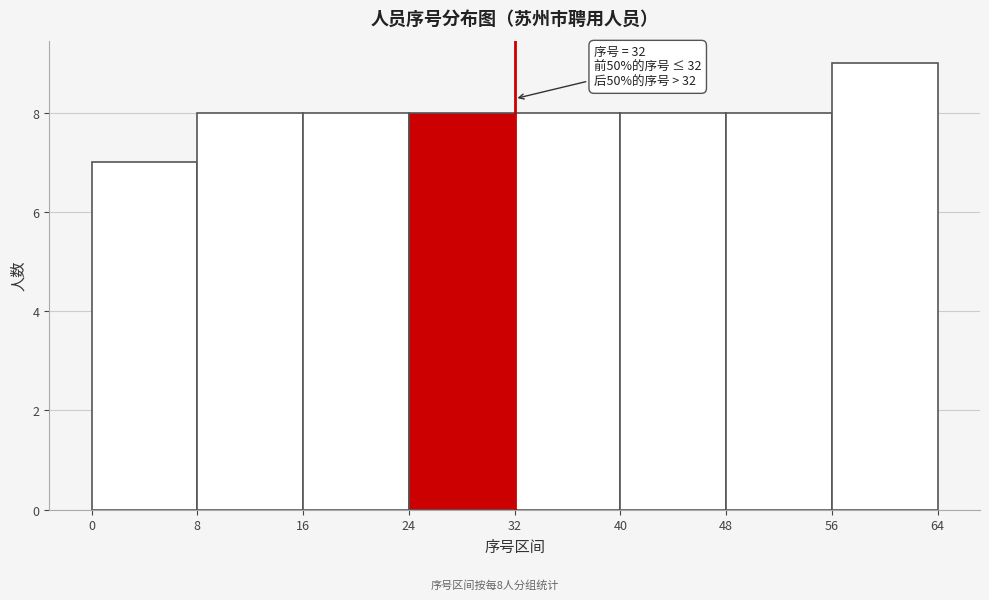

Which range on the x-axis has the tallest bar?

56 to 64